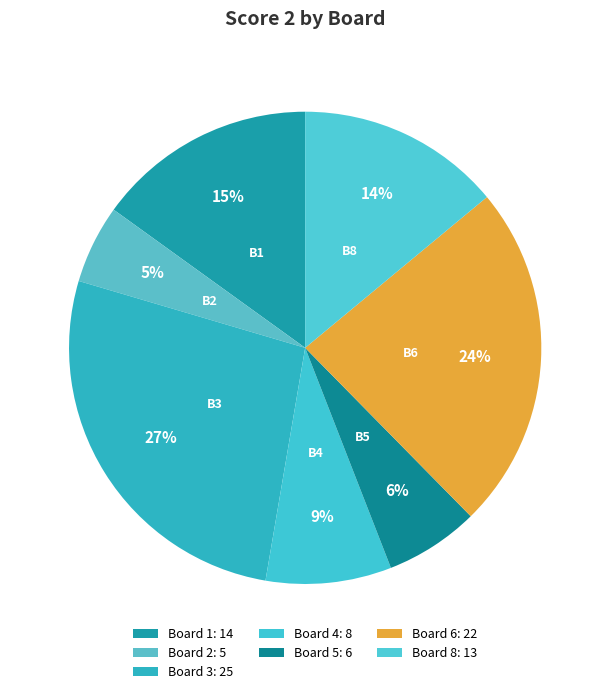

How many segments does this pie chart have?

7